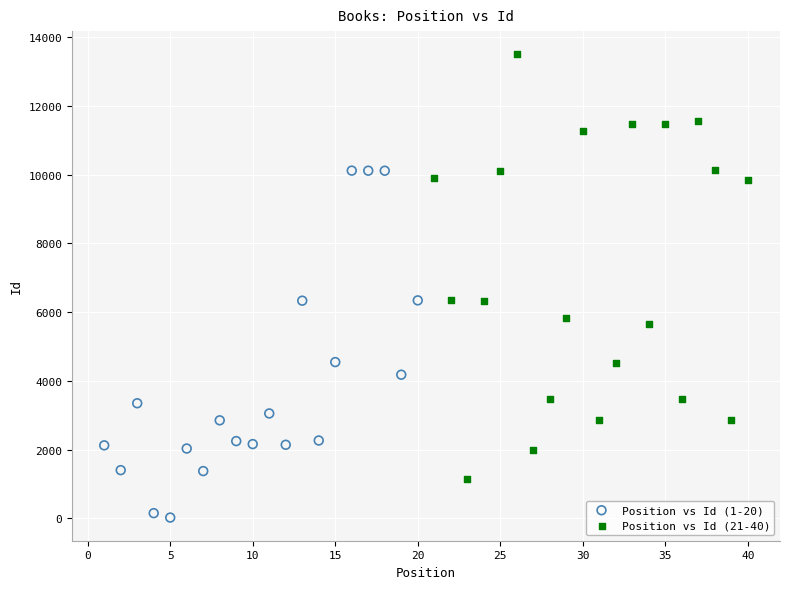

Which series has the widest spread of Y values?

Position vs Id (21-40)